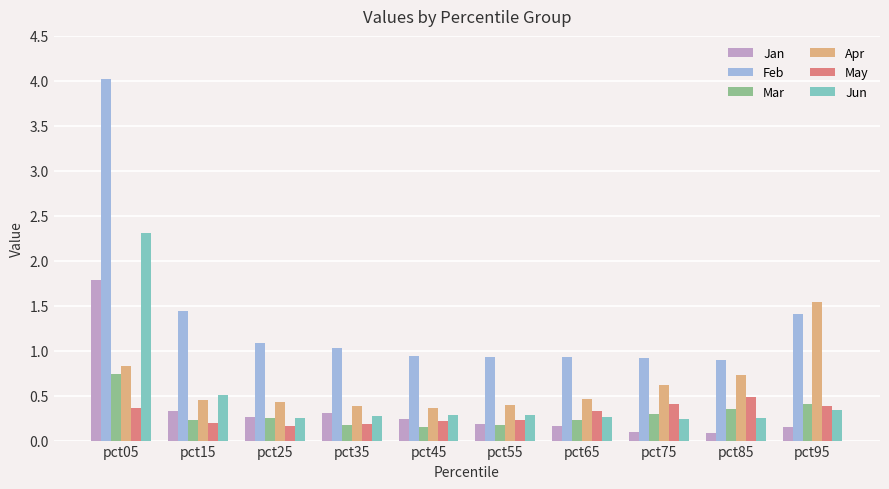

The Mar series shows 0.7 at pct95. True or false?

False